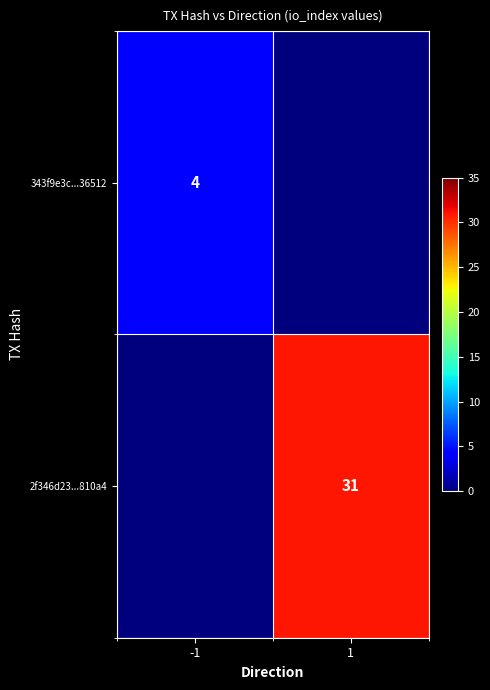

Is the value of 343f9e3c...36512 at -1 greater than the value of 2f346d23...810a4 at 1?

No